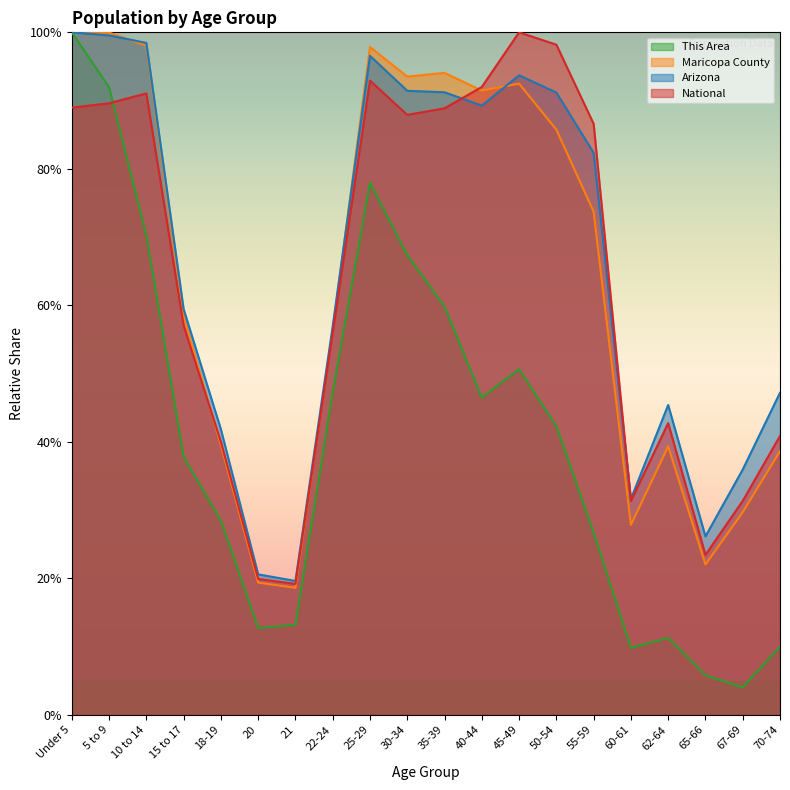

Reading left to right, list all the values displayed in this chart.

This Area: Under 5=1.0	5 to 9=0.9	10 to 14=0.7	15 to 17=0.4	18-19=0.3	20=0.1	21=0.1	22-24=0.5	25-29=0.8	30-34=0.7	35-39=0.6	40-44=0.5	45-49=0.5	50-54=0.4	55-59=0.3	60-61=0.1	62-64=0.1	65-66=0.1	67-69=0.0	70-74=0.1
Maricopa County: Under 5=1.0	5 to 9=1.0	10 to 14=1.0	15 to 17=0.6	18-19=0.4	20=0.2	21=0.2	22-24=0.6	25-29=1.0	30-34=0.9	35-39=0.9	40-44=0.9	45-49=0.9	50-54=0.9	55-59=0.7	60-61=0.3	62-64=0.4	65-66=0.2	67-69=0.3	70-74=0.4
Arizona: Under 5=1.0	5 to 9=1.0	10 to 14=1.0	15 to 17=0.6	18-19=0.4	20=0.2	21=0.2	22-24=0.6	25-29=1.0	30-34=0.9	35-39=0.9	40-44=0.9	45-49=0.9	50-54=0.9	55-59=0.8	60-61=0.3	62-64=0.5	65-66=0.3	67-69=0.4	70-74=0.5
National: Under 5=0.9	5 to 9=0.9	10 to 14=0.9	15 to 17=0.6	18-19=0.4	20=0.2	21=0.2	22-24=0.6	25-29=0.9	30-34=0.9	35-39=0.9	40-44=0.9	45-49=1.0	50-54=1.0	55-59=0.9	60-61=0.3	62-64=0.4	65-66=0.2	67-69=0.3	70-74=0.4